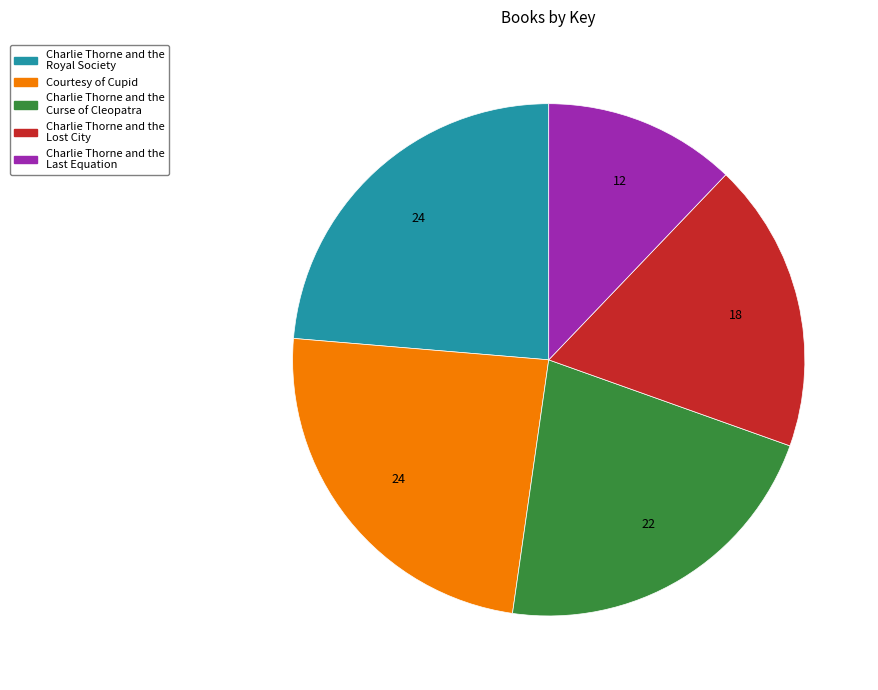

Does Courtesy of Cupid account for over 50% of the chart?

No